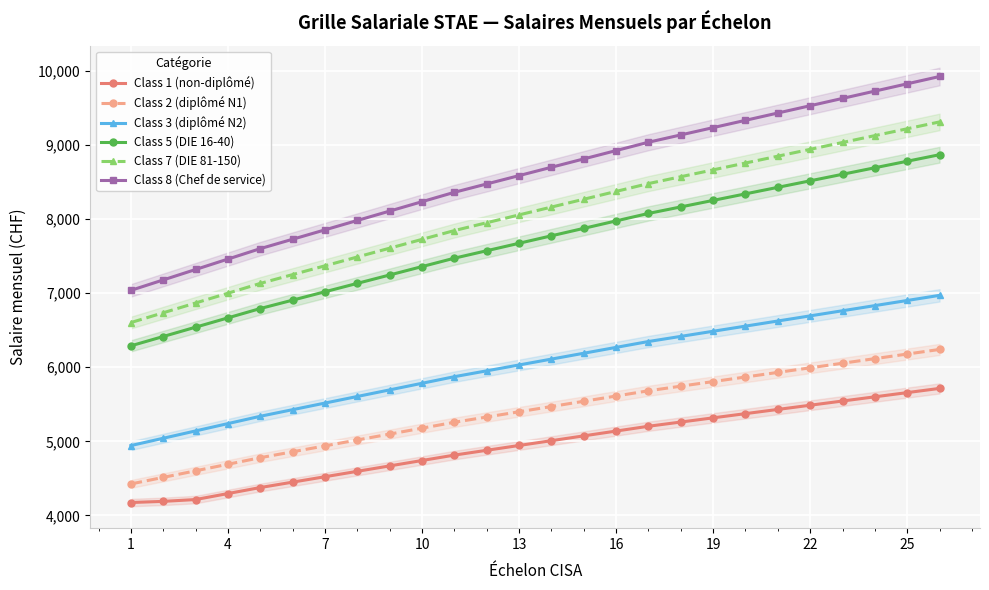

The value of Class 2 (diplômé N1) at 25 is 2845.7. True or false?

False